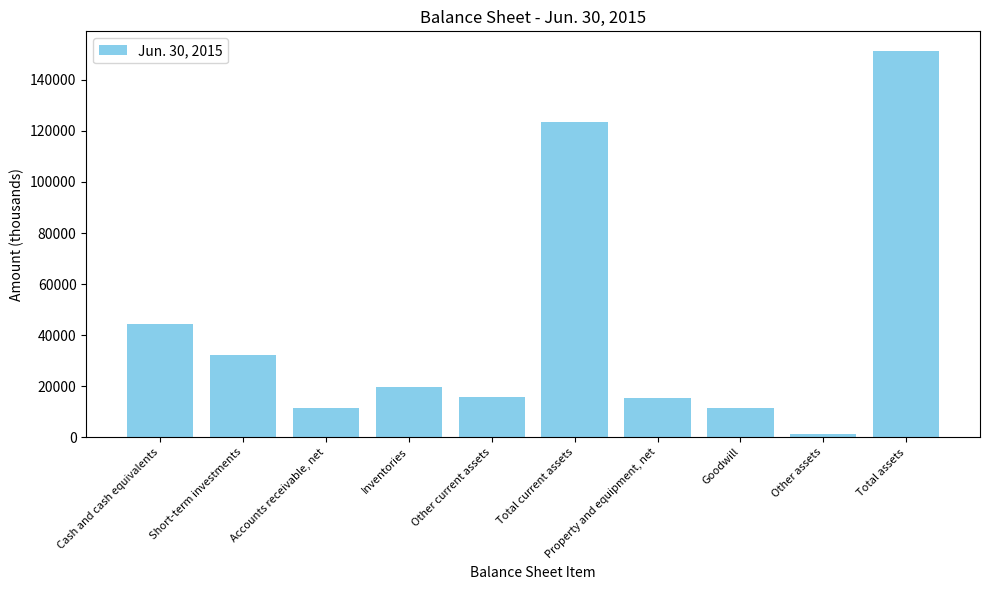

At which category does the chart reach its minimum across all series?

Other assets